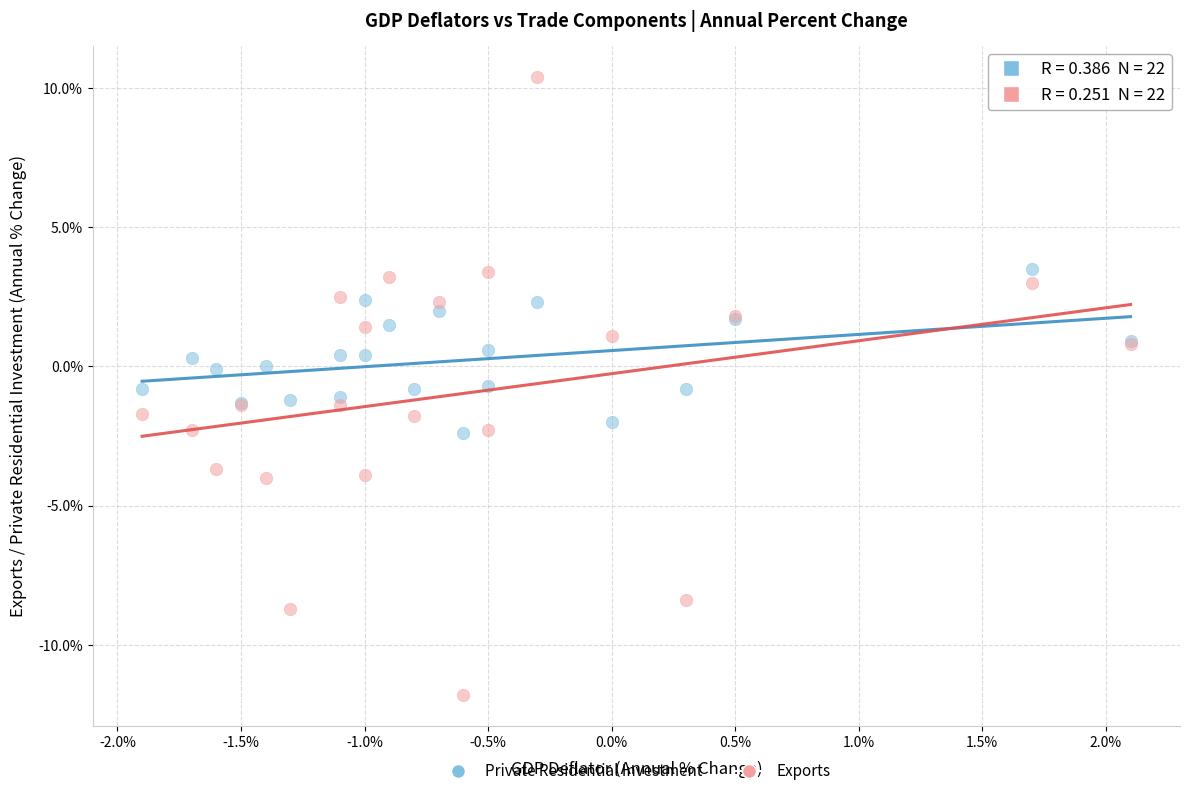

Which series reaches the maximum Y coordinate?

Exports